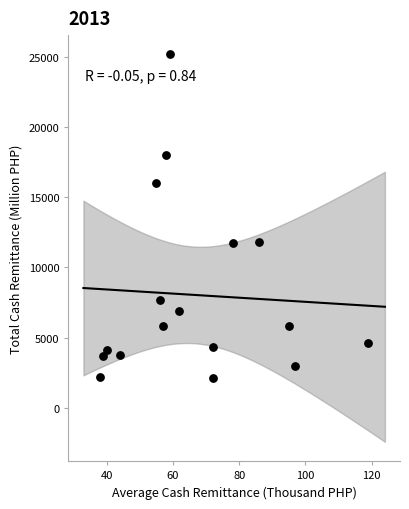

What is the range of X values (max minus min)?

81